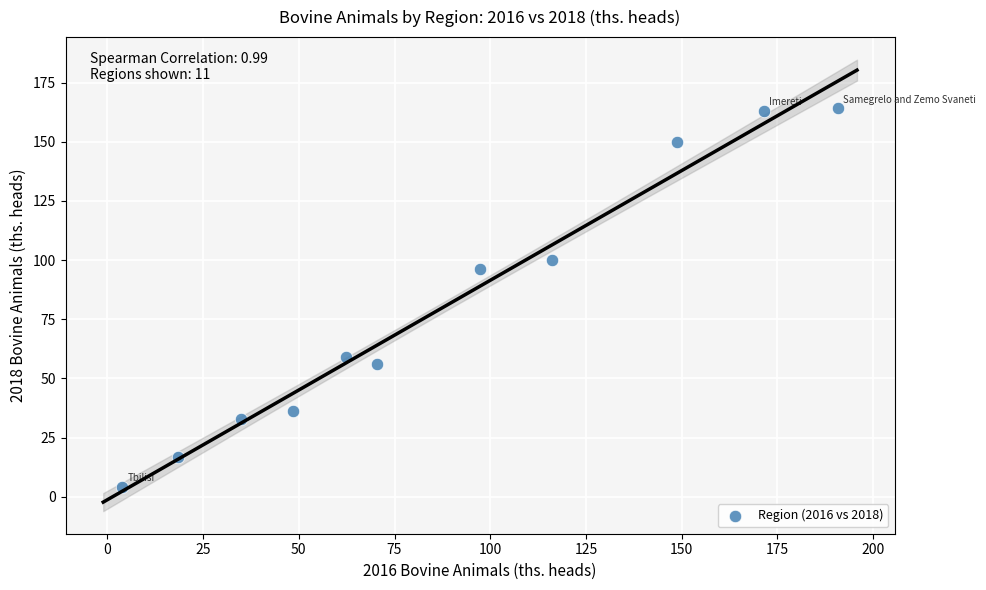

What Y value in the scatter plot is closest to 84?

96.1